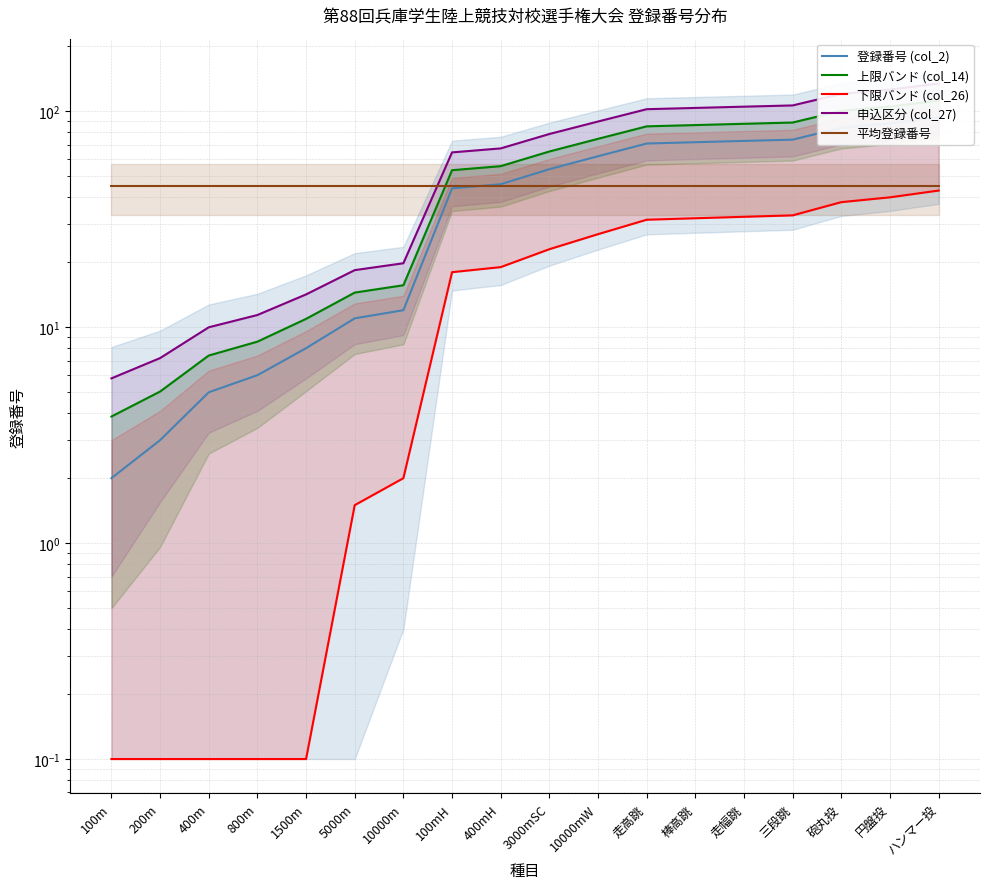

What is the total value across all series at 10000m?

94.4